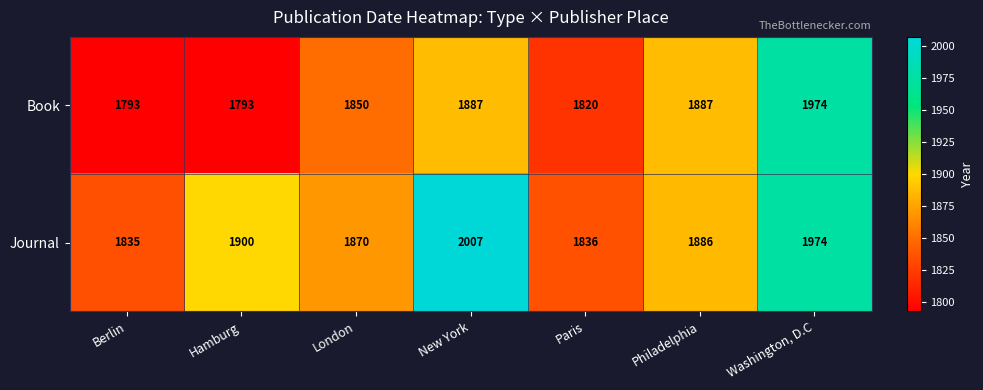

What is the difference between the maximum and minimum values in the Book series?

181